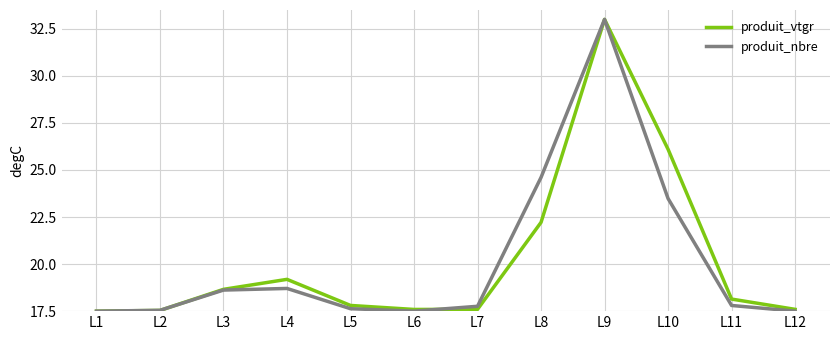

Is it true that produit_vtgr equals 26.1 at L10?

True